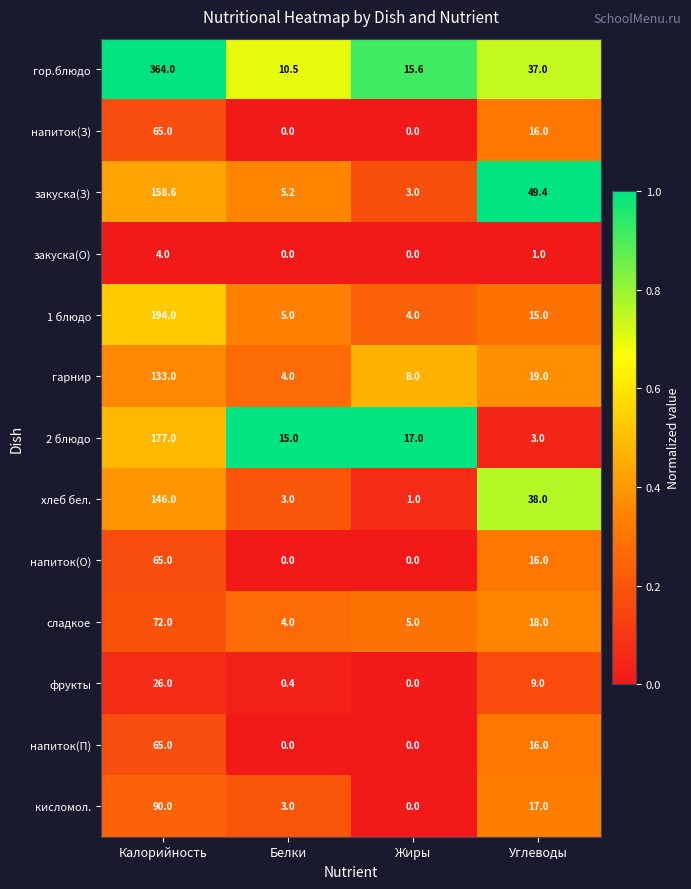

The 1 блюдо series shows 122.4 at Калорийность. True or false?

False